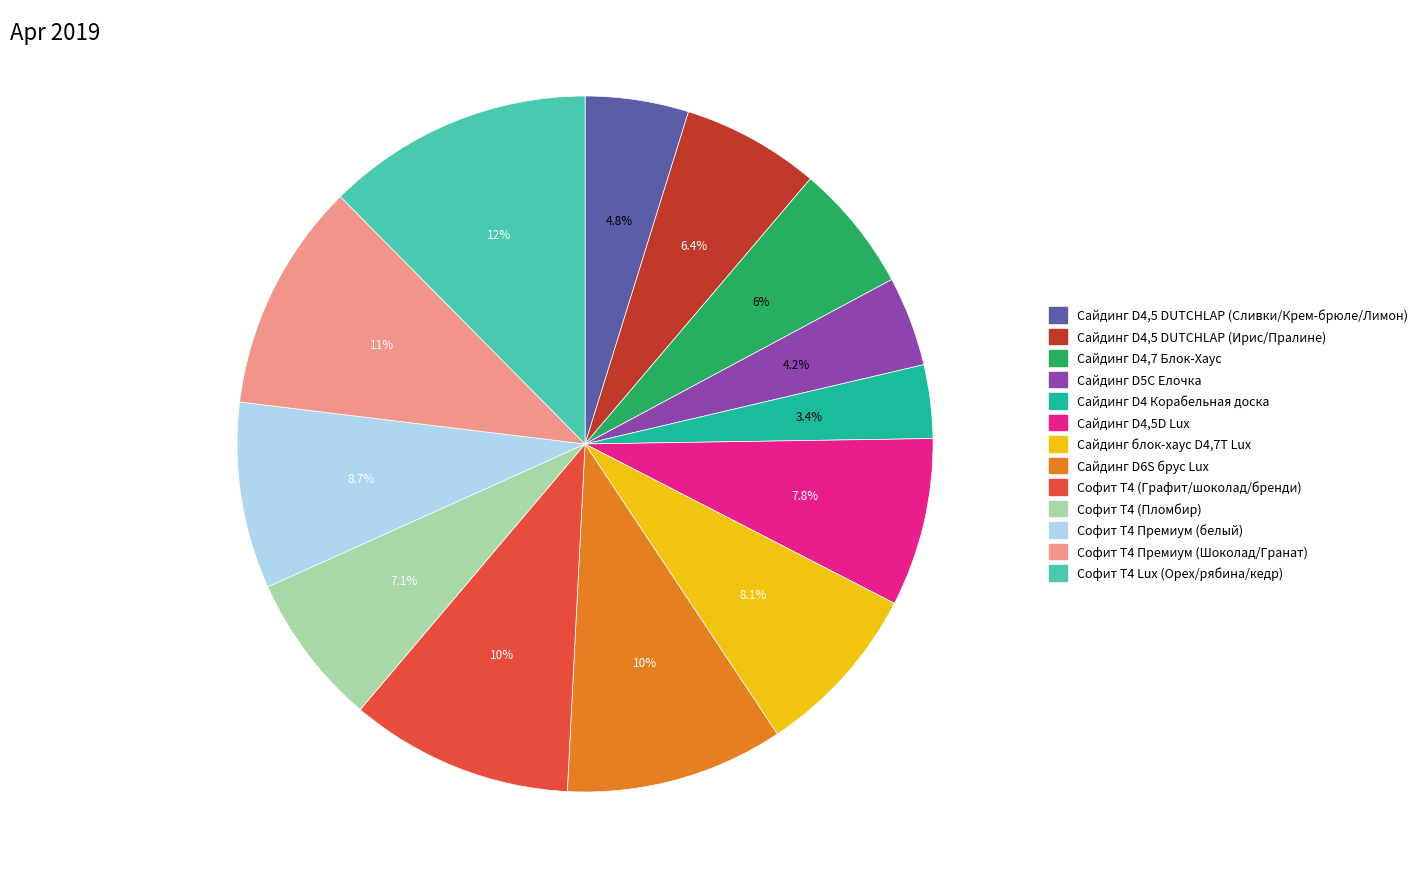

To the nearest percent, what is the difference between the largest and smallest slice percentages?

9%